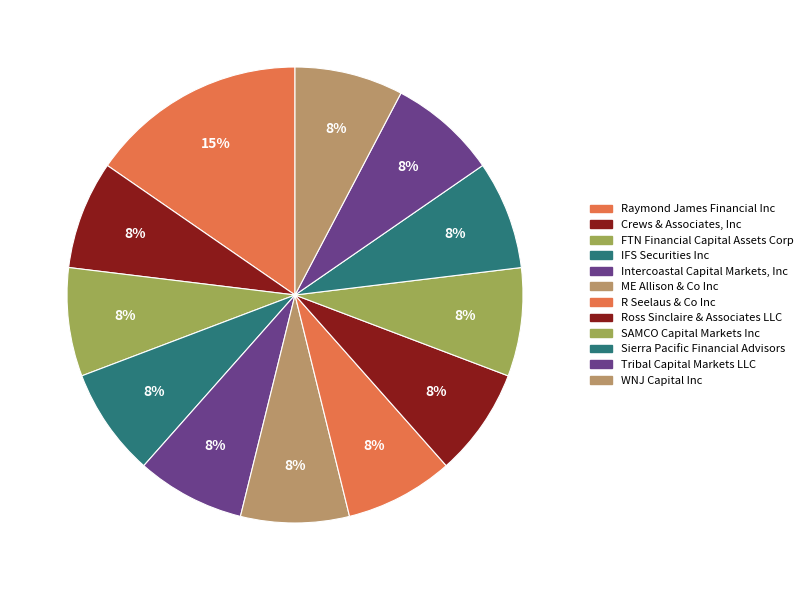

Which slice is the smallest?

Crews & Associates, Inc